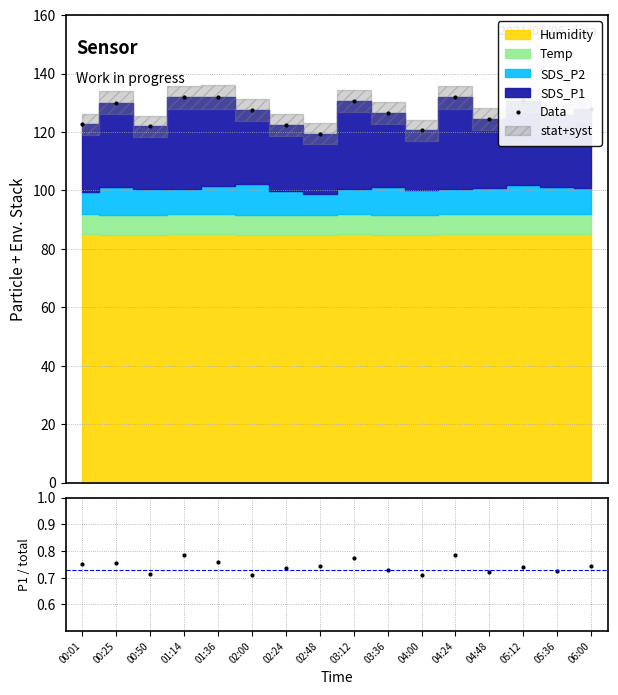

True or false: P1 fraction and Data intersect in this chart.

False